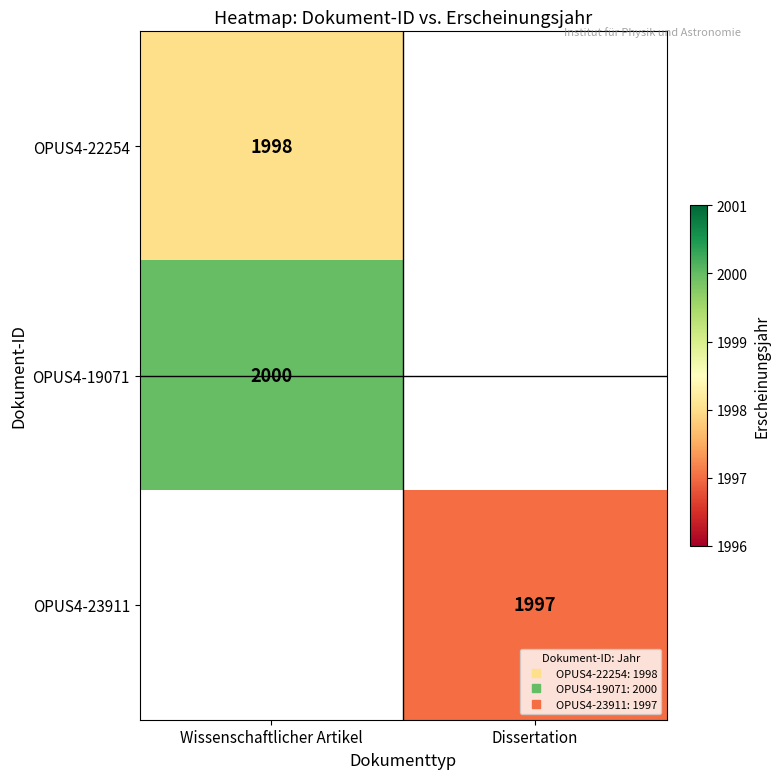

What is the difference between the highest and lowest values at Wissenschaftlicher Artikel?

2.0